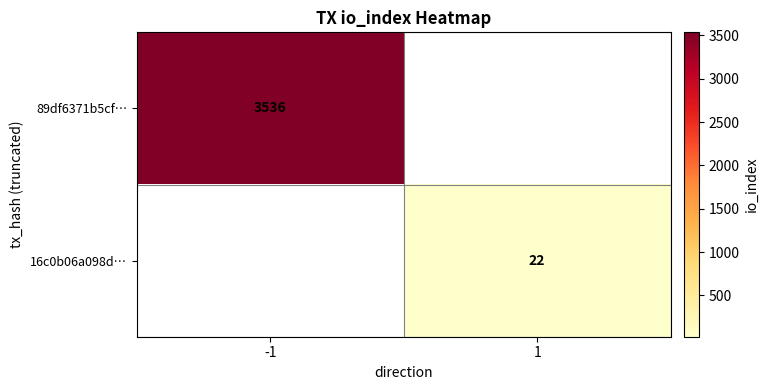

Between 1 and -1, which is larger?

-1